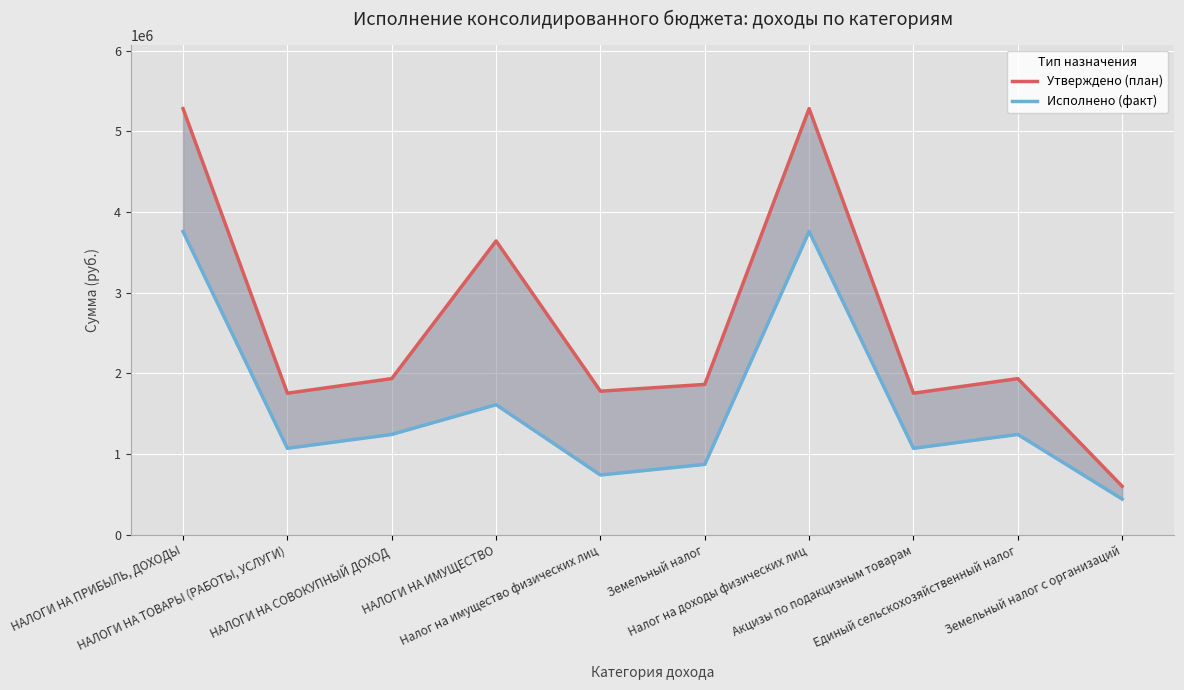

Reading left to right, extract all data points from this chart.

Утверждено (план): 5280700.0	1753300.0	1934200.0	3640700.0	1778400.0	1862300.0	5280700.0	1753300.0	1934200.0	600000.0
Исполнено (факт): 3757180.2	1070194.6	1242317.7	1610771.2	739526.2	871245.0	3757180.2	1070194.6	1242317.7	441405.7